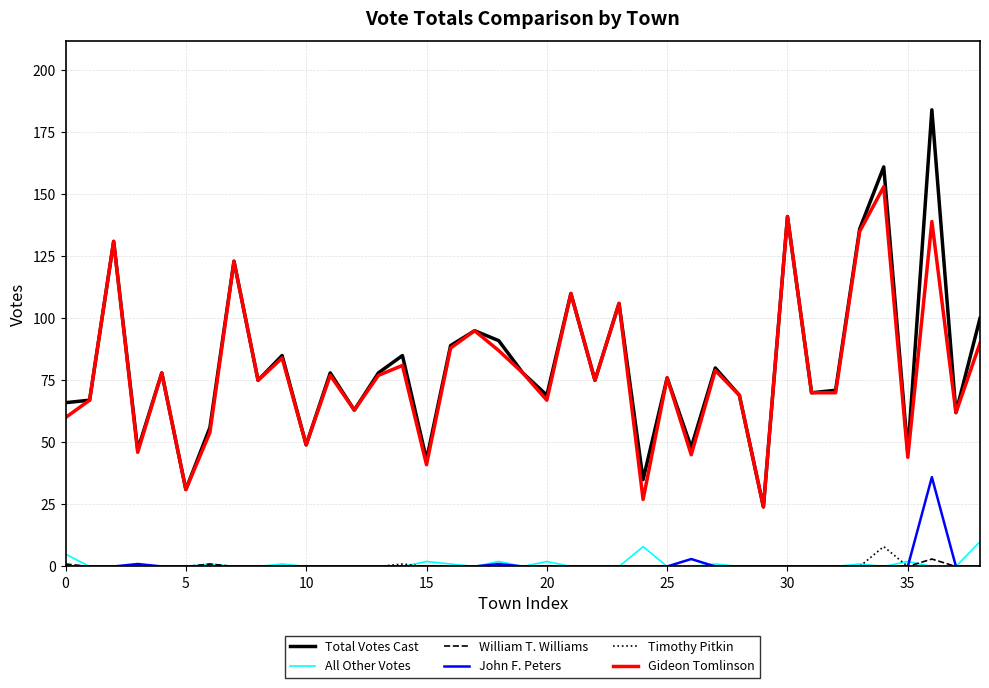

How many lines are shown in the chart?

6